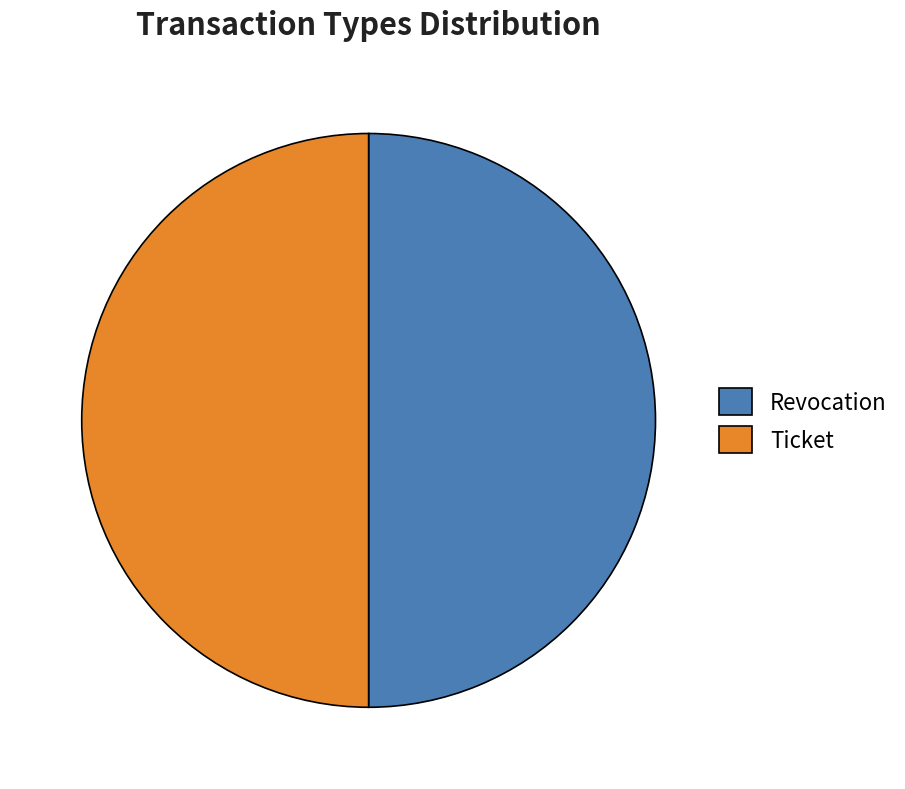

How many segments does this pie chart have?

2